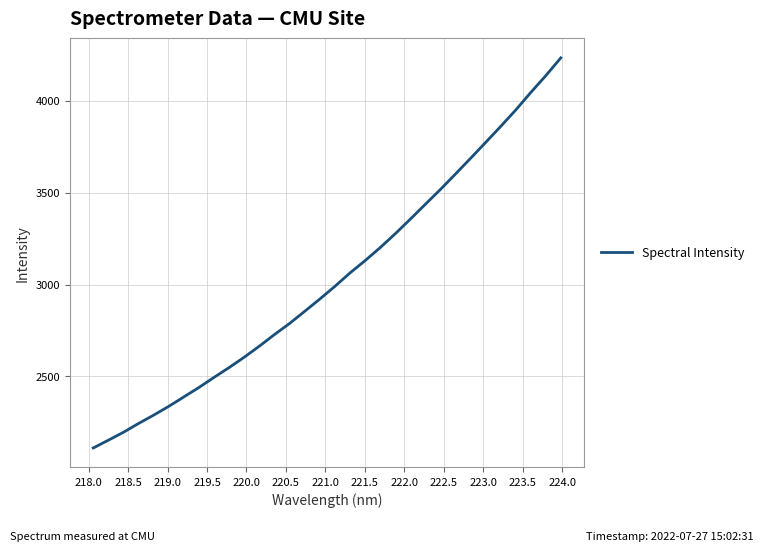

What is the maximum value shown in the chart?

4233.5